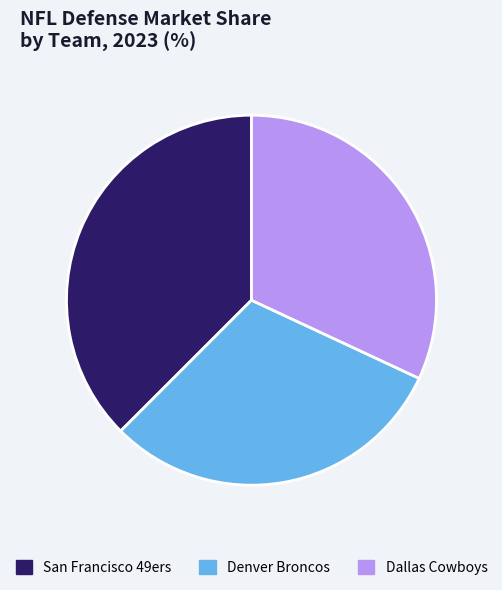

What is the ratio of the value at San Francisco 49ers to the value at Denver Broncos?

1.2